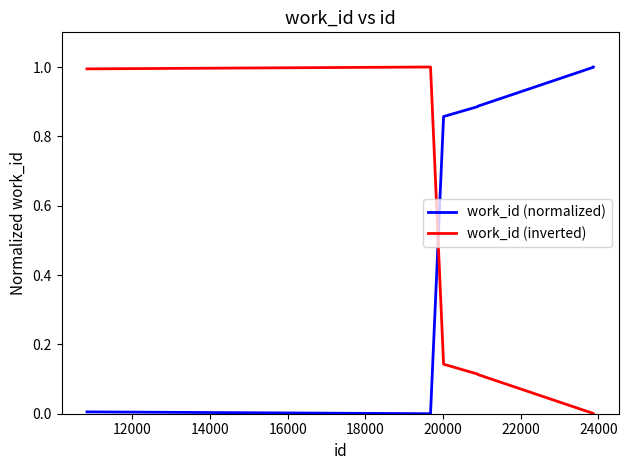

How many times do work_id (normalized) and work_id (inverted) cross each other?

1